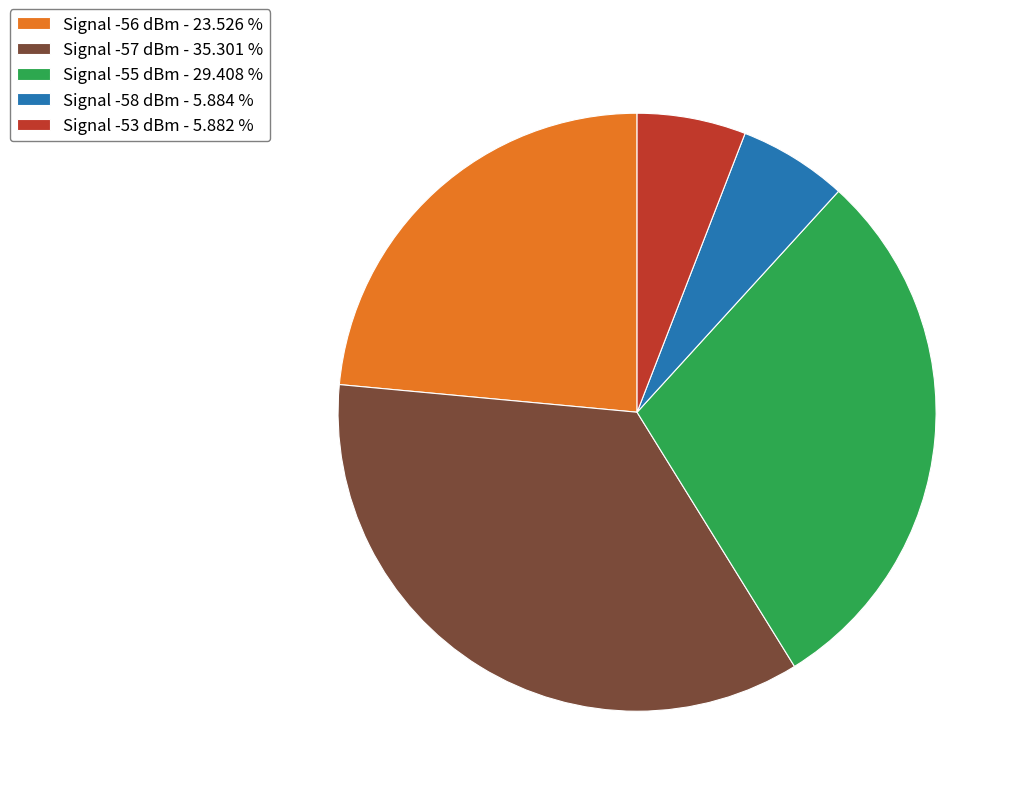

Is there a majority slice in this chart?

No